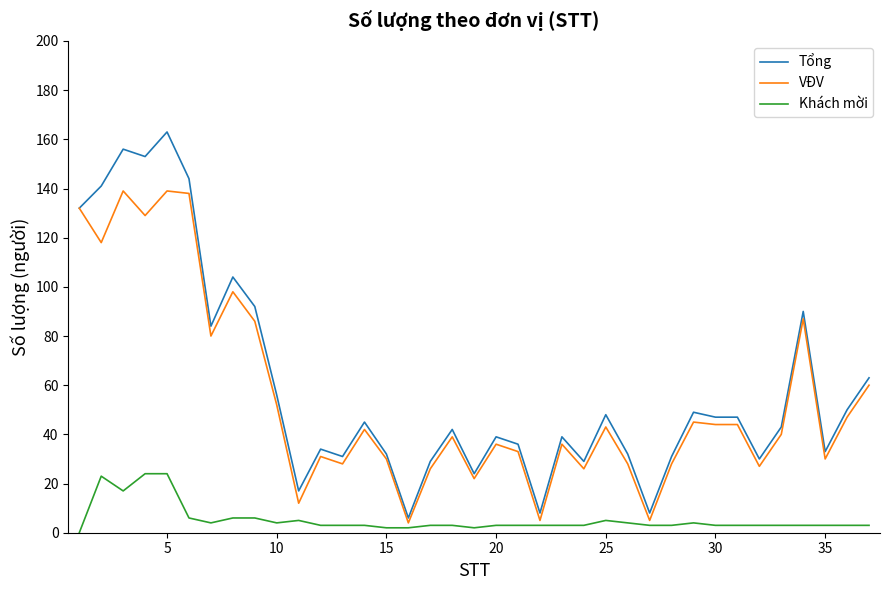

What is the maximum value for VĐV?

139